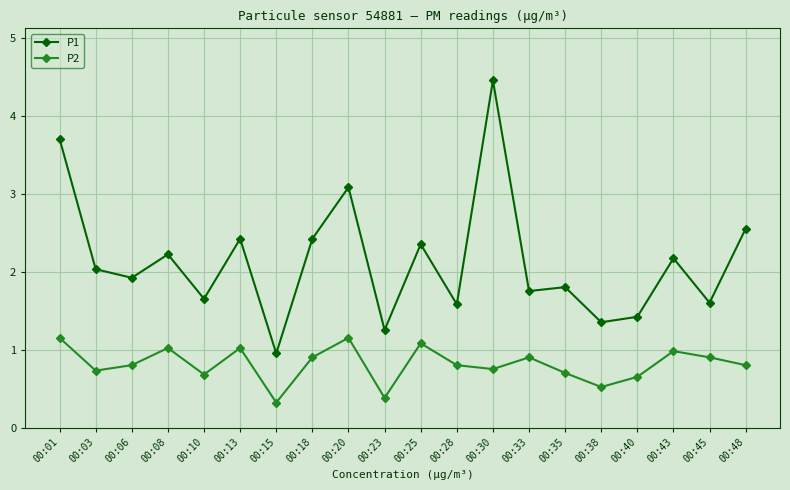

True or false: P1 and P2 intersect in this chart.

False